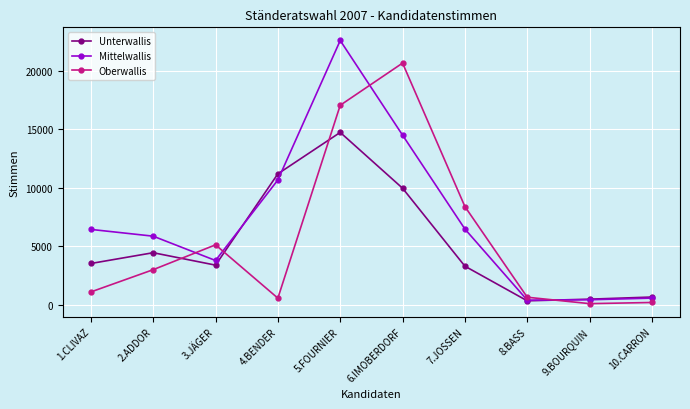

Does the chart have visible grid lines?

Yes